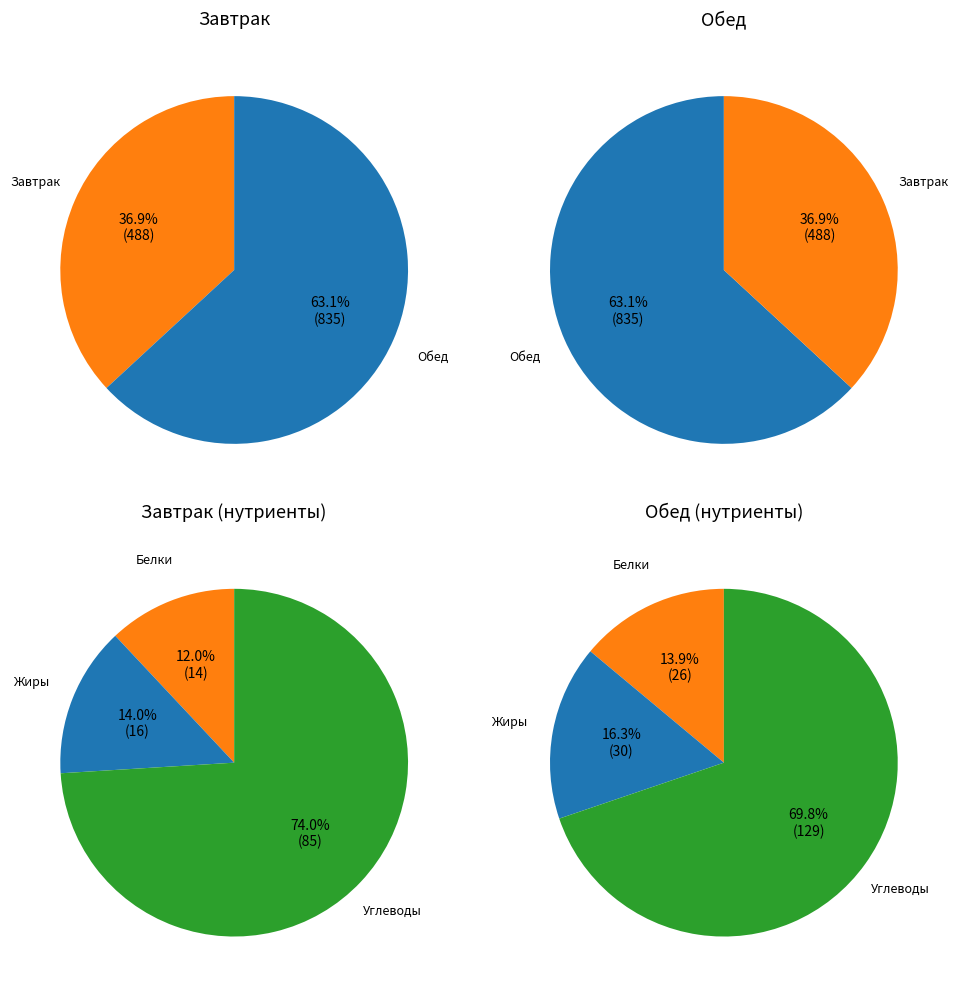

What is the total percentage of Завтрак and Обед?

100.0%